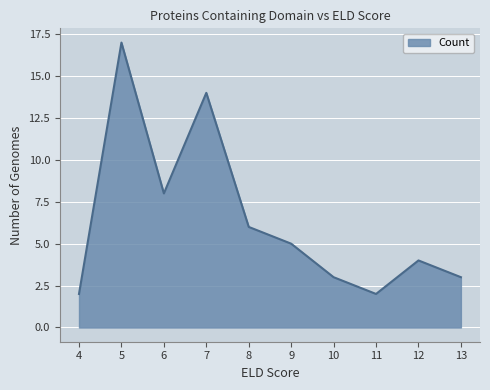

How many lines are shown in the chart?

1